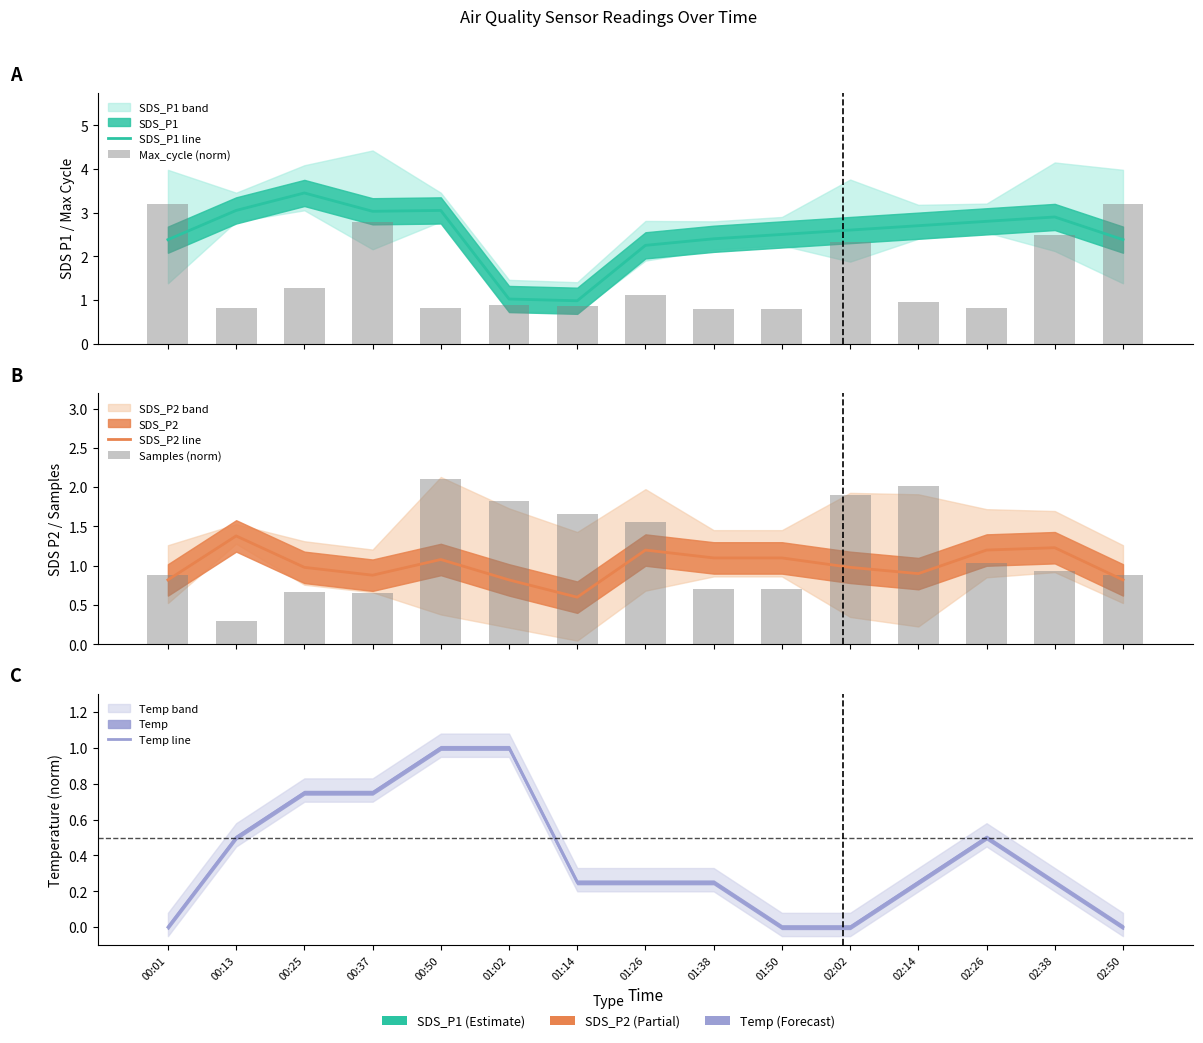

At which label does SDS_P2 line reach its peak?

00:13